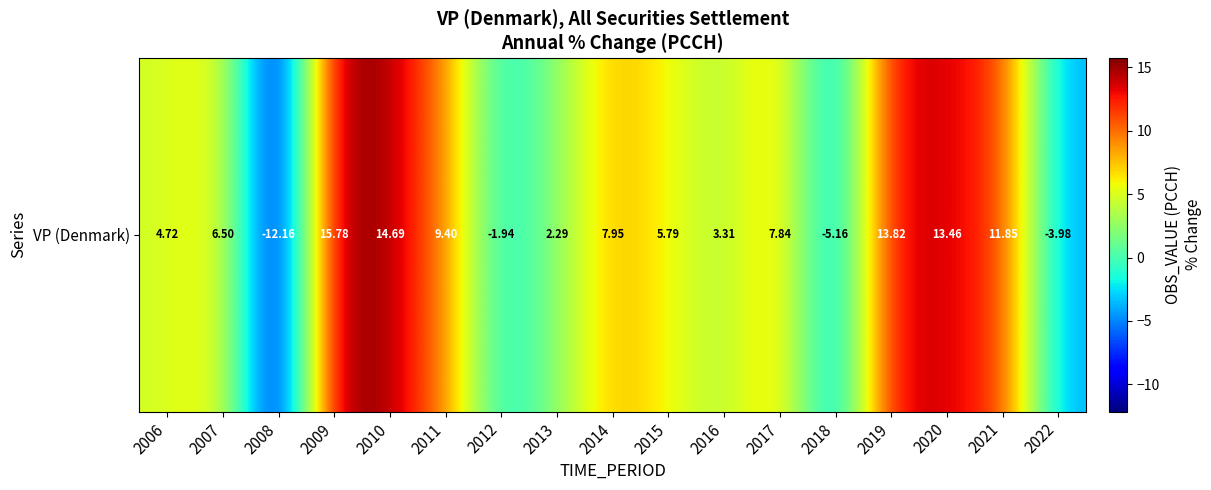

What is the difference between the maximum and minimum values?

27.9